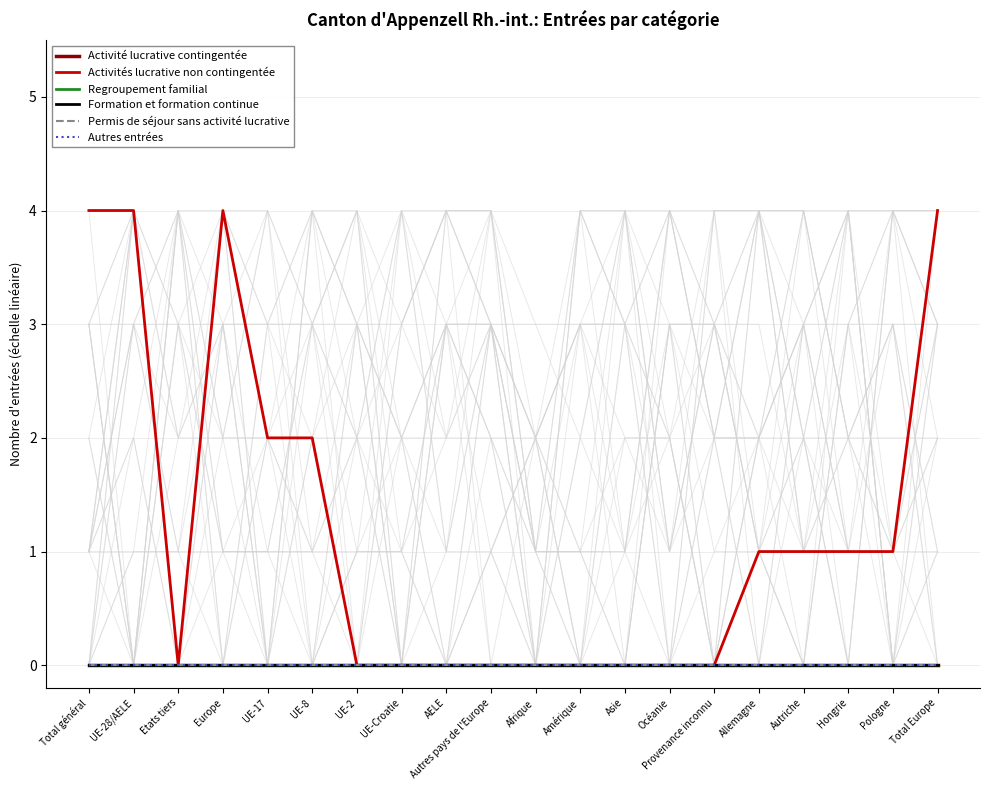

At which label is Autres entrées closest to 0?

Total général